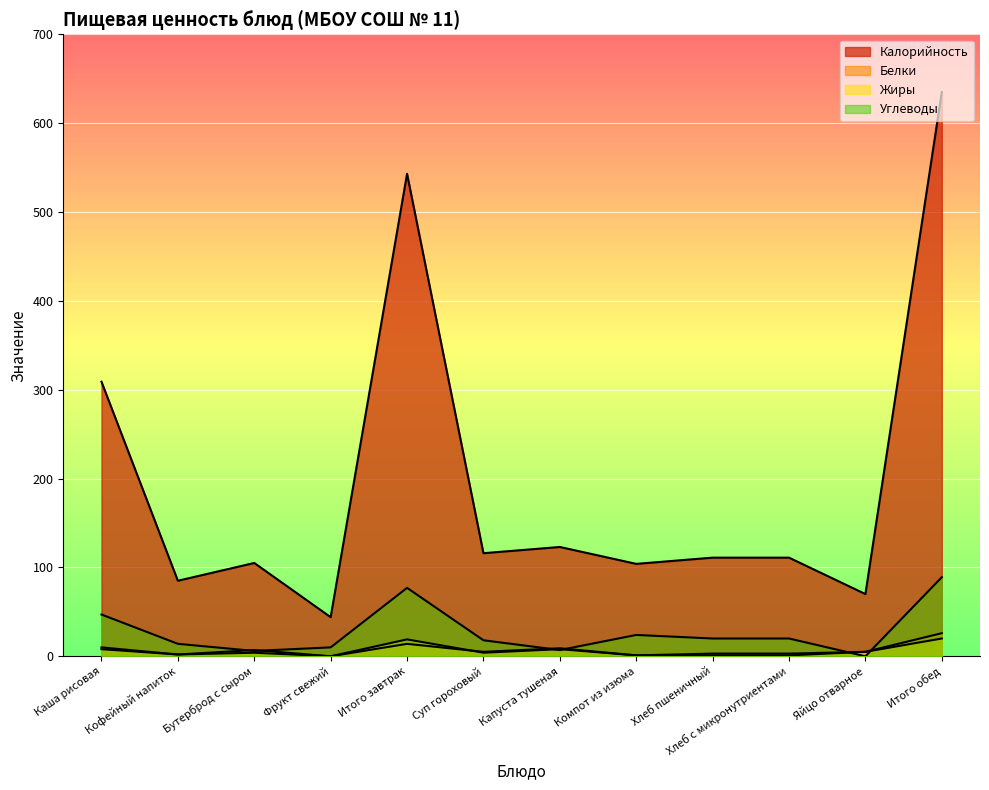

What position from the left is Каша рисовая?

1